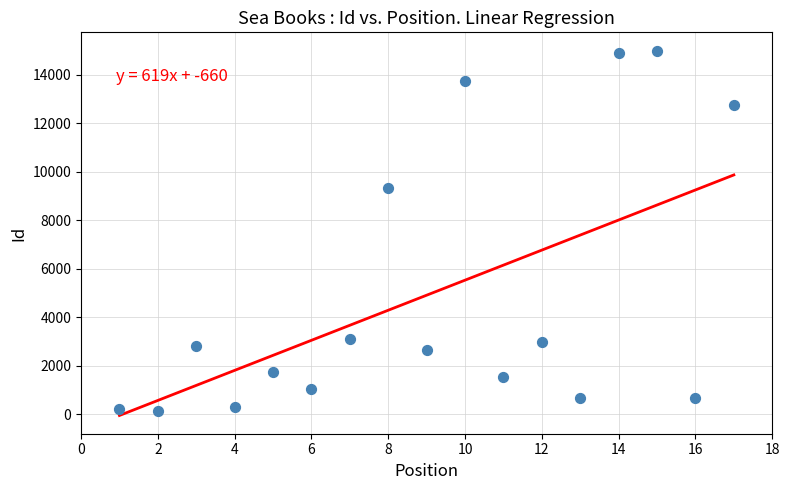

What is the range of X values (max minus min)?

16